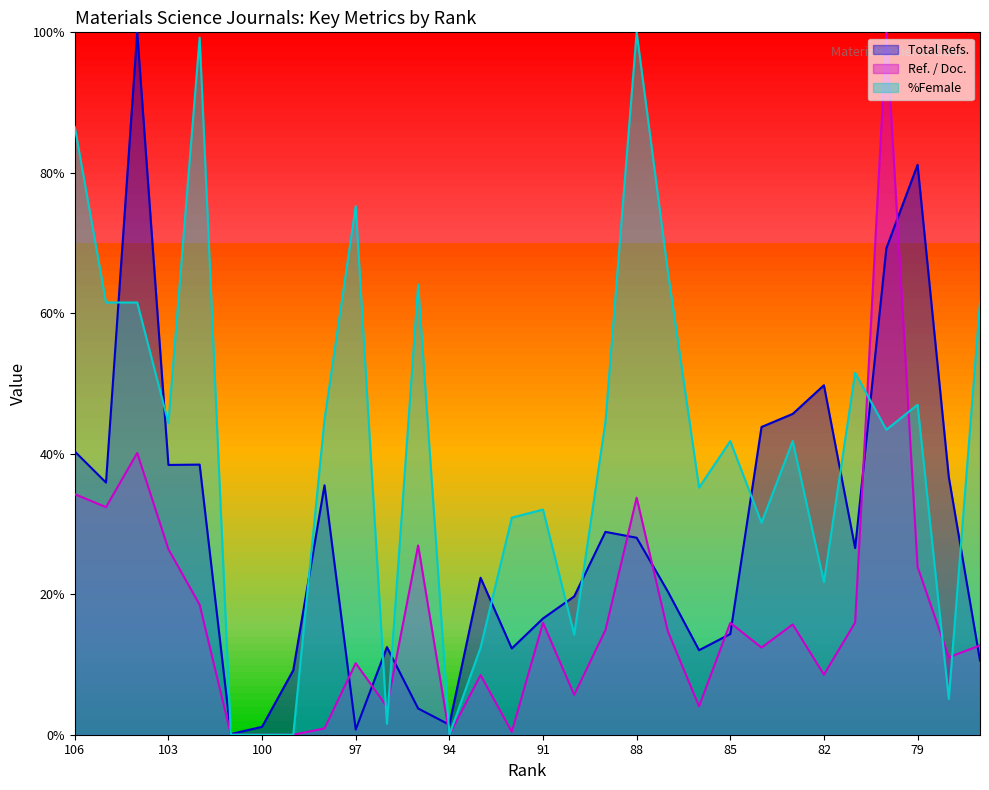

Is the value of Total Refs. at 86 greater than the value of Ref. / Doc. at 84?

No